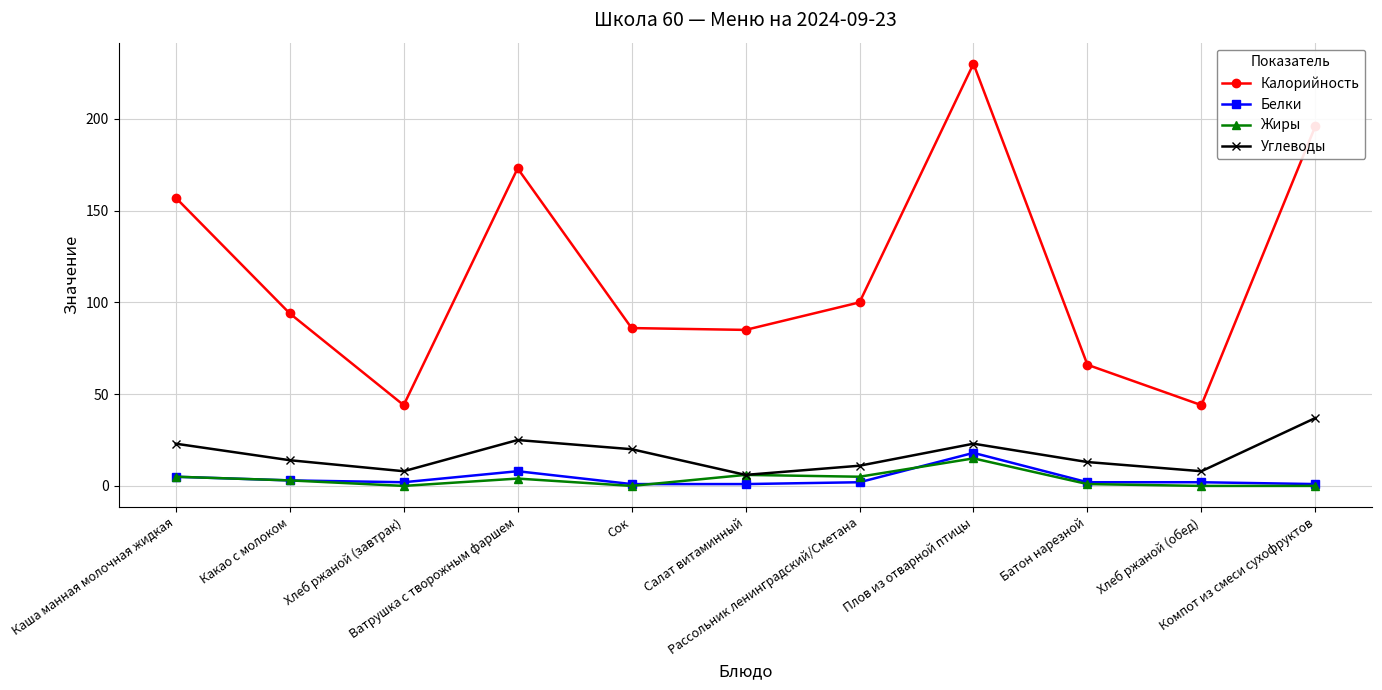

True or false: Калорийность and Жиры cross at least once.

False